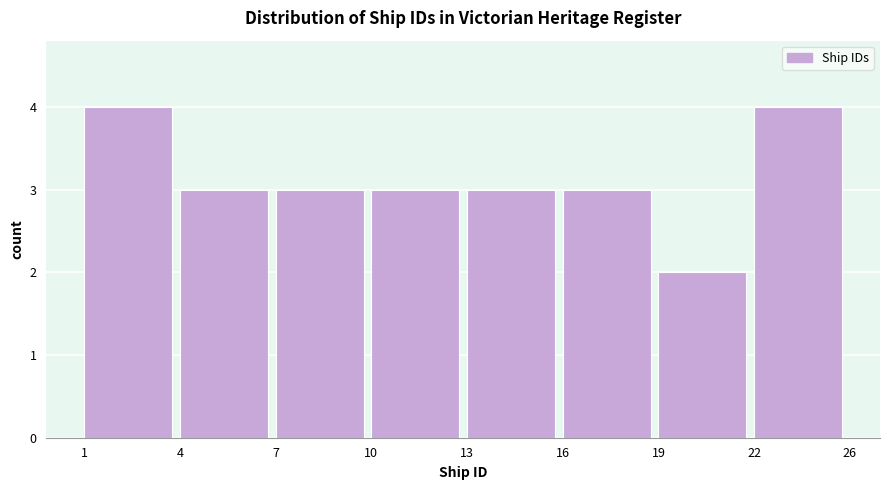

Reading left to right, what are all the values shown in this chart?

1=4	4=3	7=3	10=3	13=3	16=3	19=2	22=4